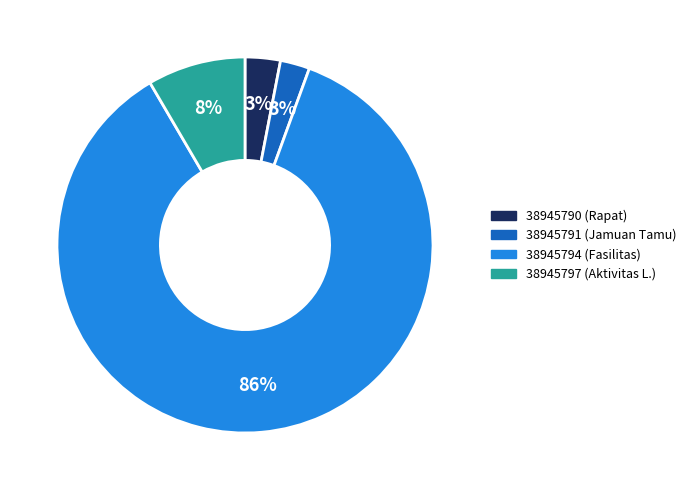

What is the largest slice in the pie chart?

38945794